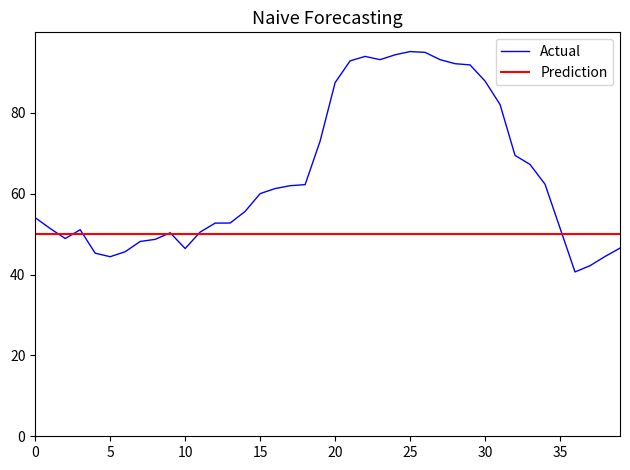

How many data points in Humidity (%) are less than 60?

20